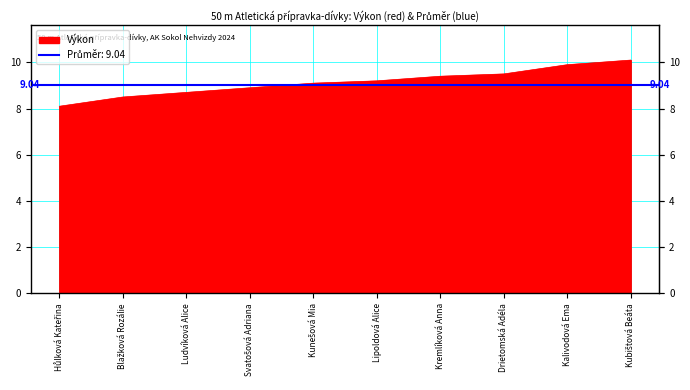

Rank the categories by value from lowest to highest.

Hůlková Kateřina, Blažková Rozálie, Ludvíková Alice, Svatošová Adriana, Kunešová Mia, Lipoldová Alice, Kremlíková Anna, Drietomská Adéla, Kalivodová Ema, Kubištová Beáta